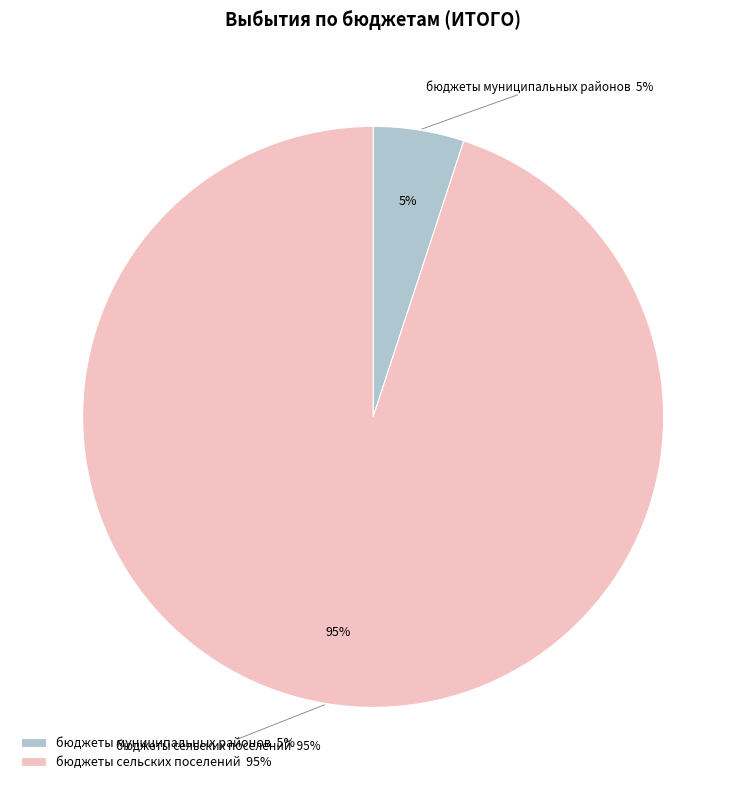

Combined, what portion of the pie is бюджеты муниципальных районов and бюджеты сельских поселений?

100.0%